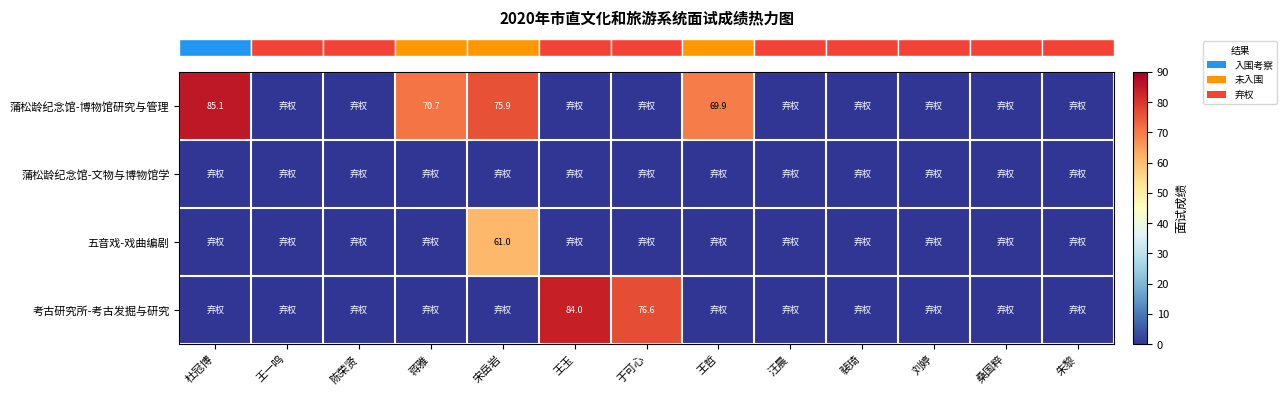

Between 蒋雅 and 刘婷, which series saw the biggest shift?

row_0